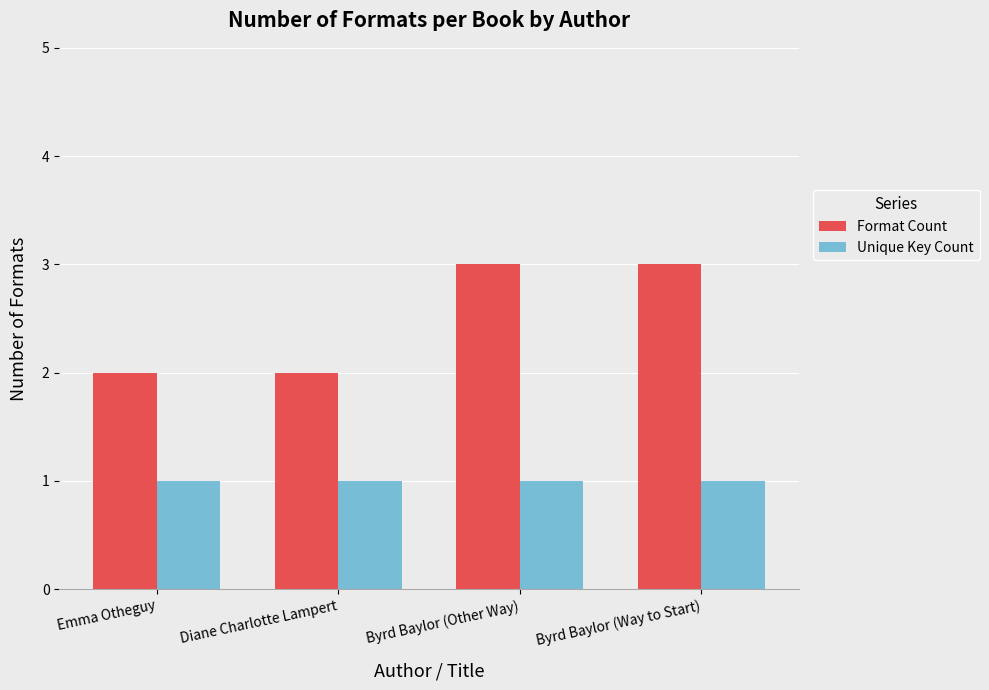

What is the greatest value displayed?

3